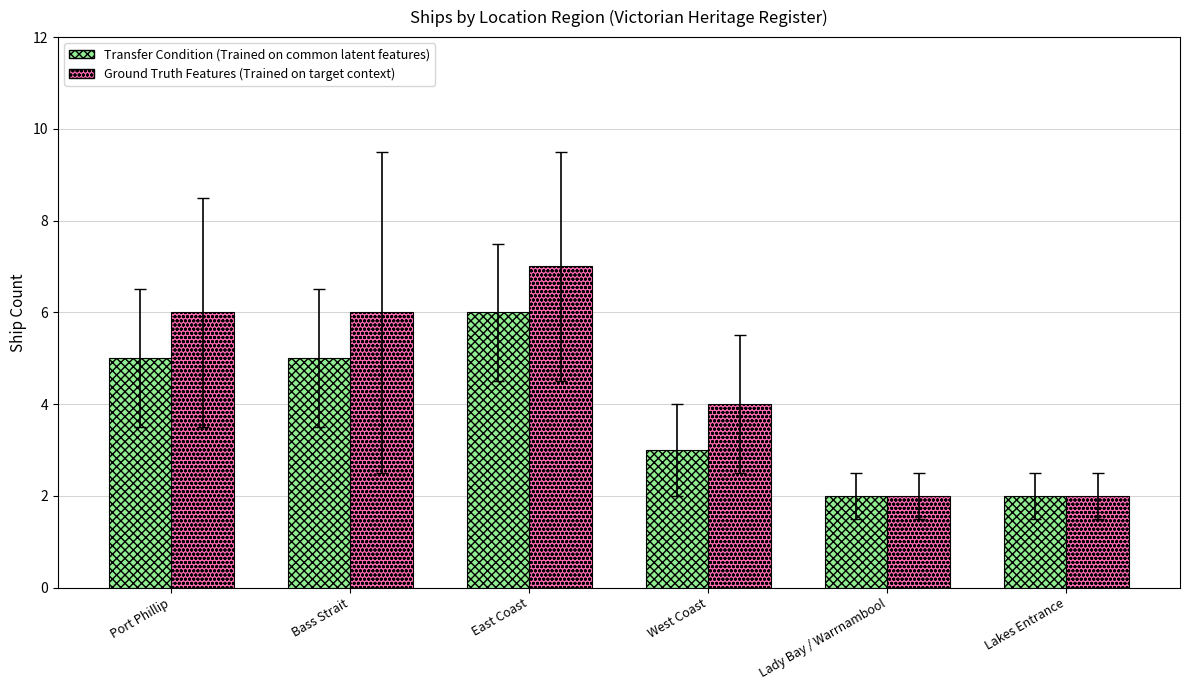

What is the difference between the second highest and minimum values in the Ground Truth Features (Trained on target context) series?

4